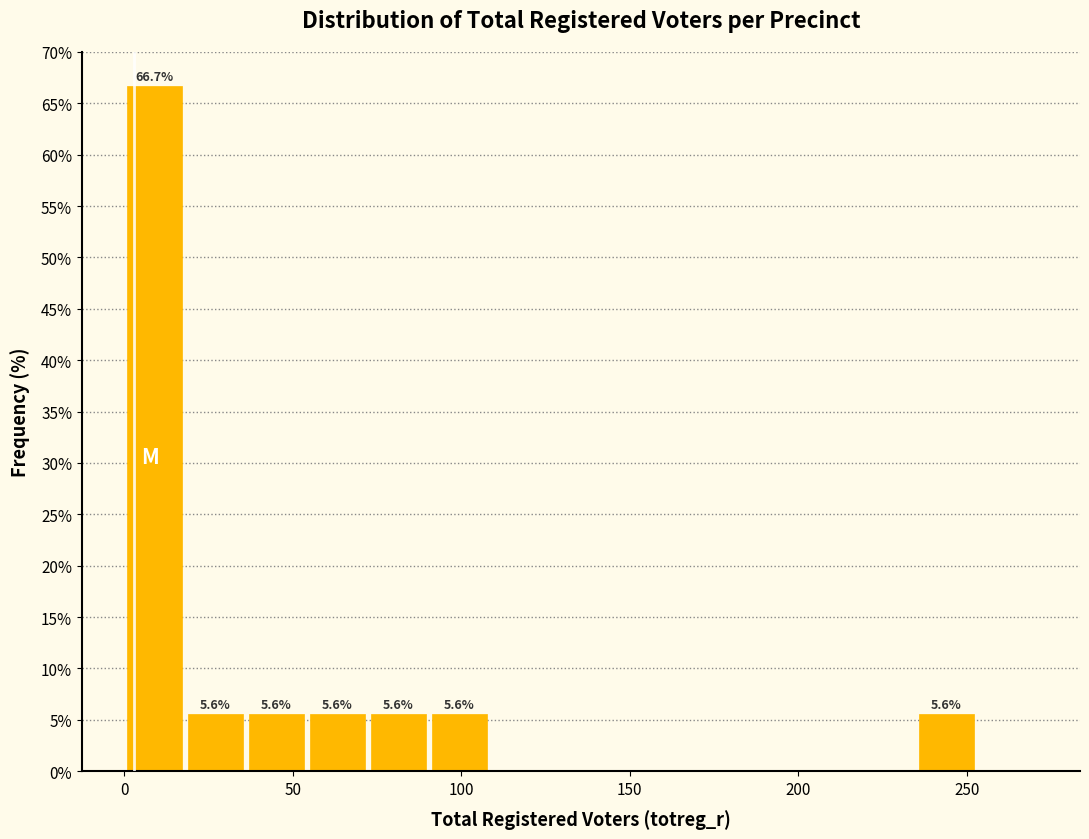

Read against the x-axis, roughly where is the centre of the tallest bar?

10